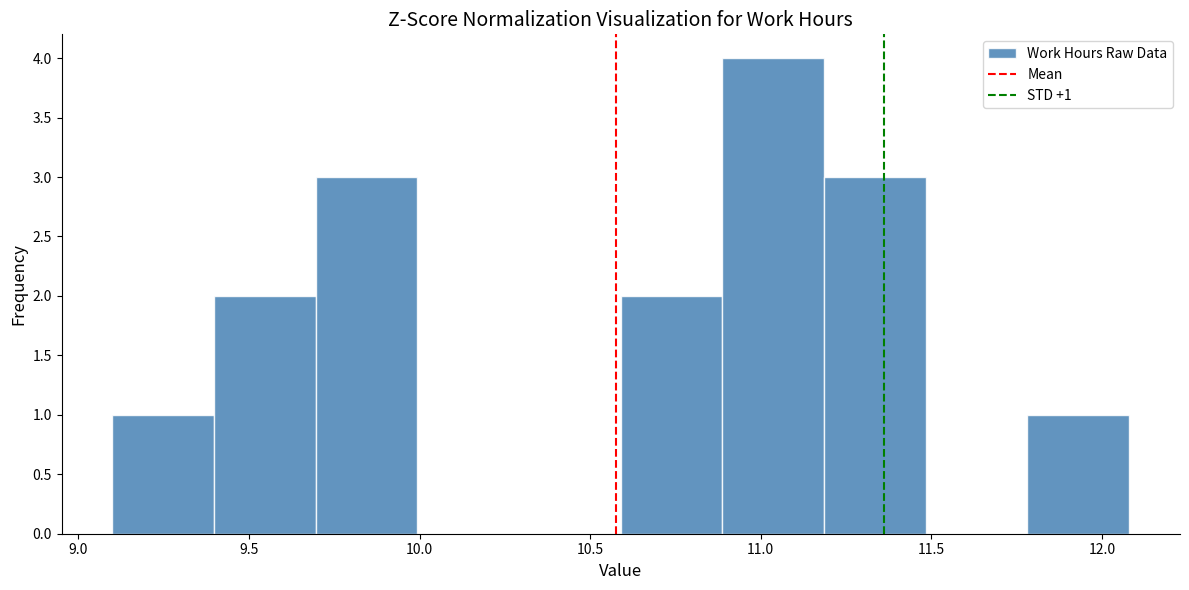

Over which range of the x-axis is the bar tallest?

10.9 to 11.2